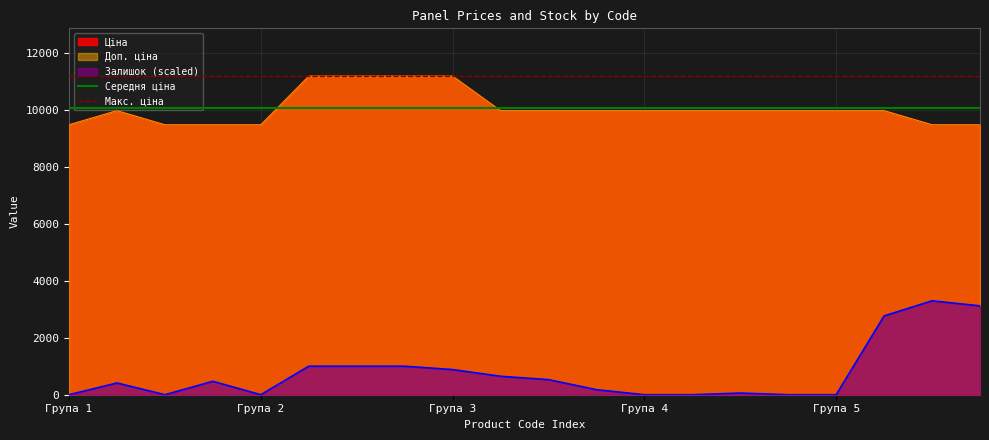

Which has a higher value, Група 1 or Група 2?

Група 1